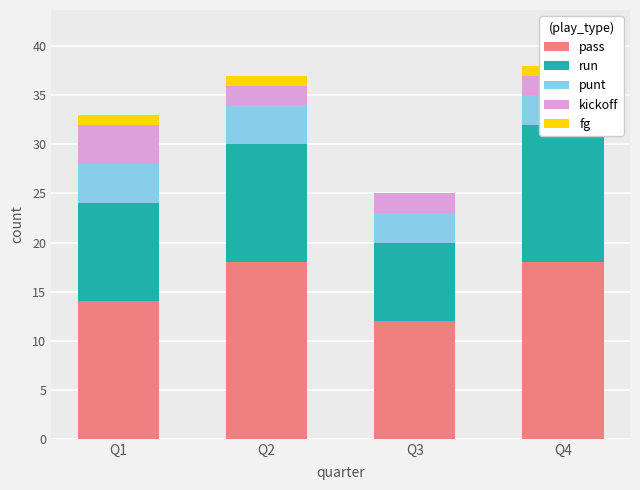

Is it true that pass equals 18 at Q4?

True